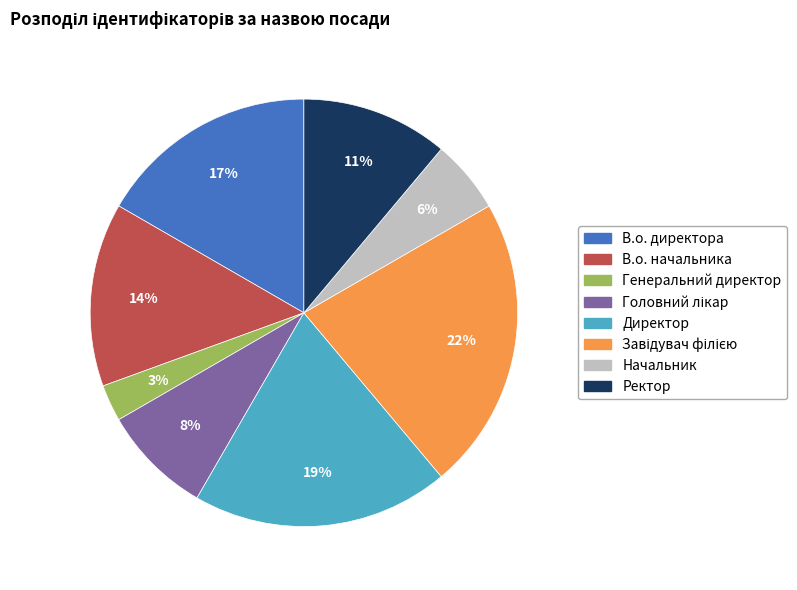

Which has a higher value, В.о. начальника or Начальник?

В.о. начальника